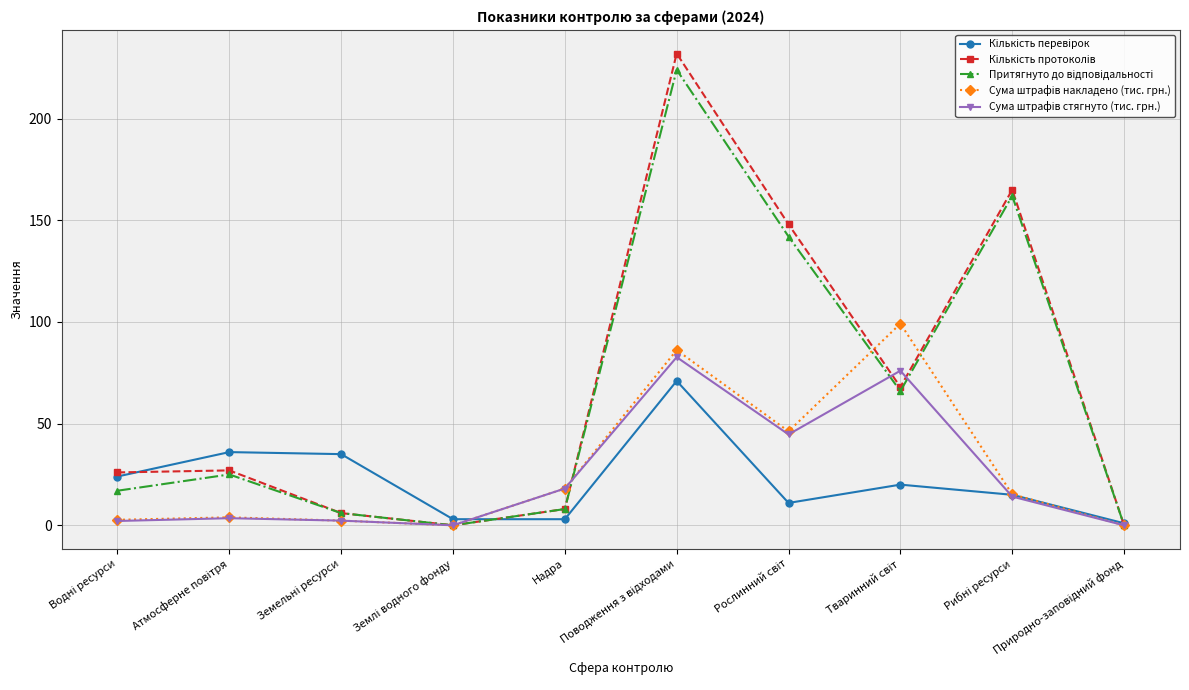

What is the maximum value shown in the chart?

232.0